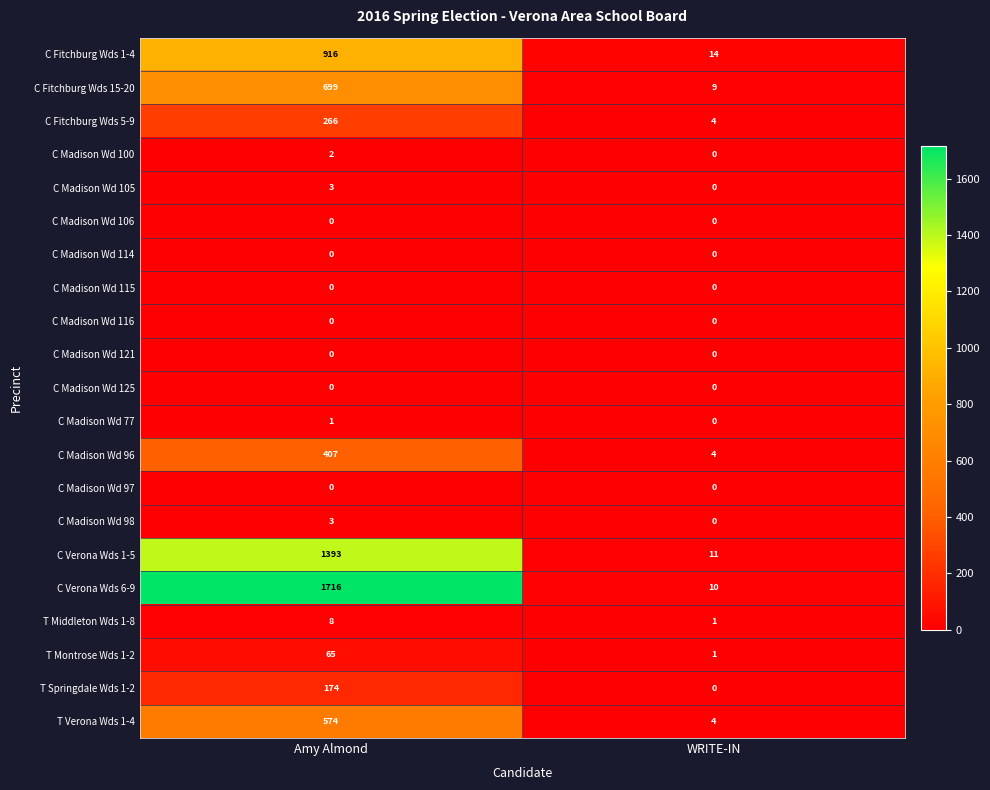

How many categories are shown in the chart?

2